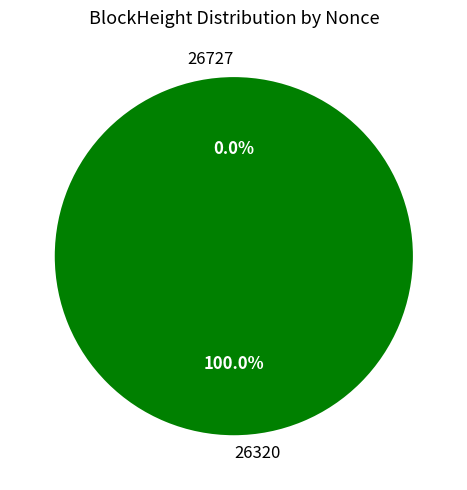

What percentage is NOT represented by 26727?

100.0%